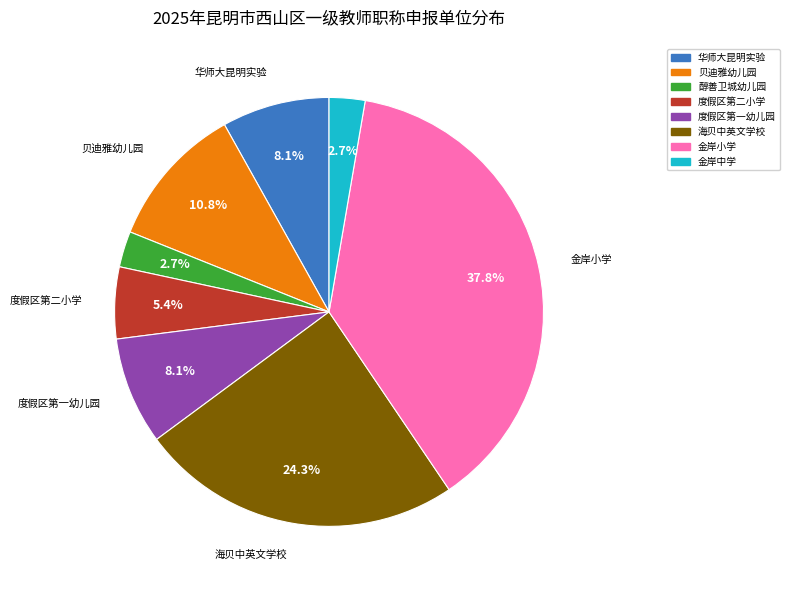

Is there a majority slice in this chart?

No